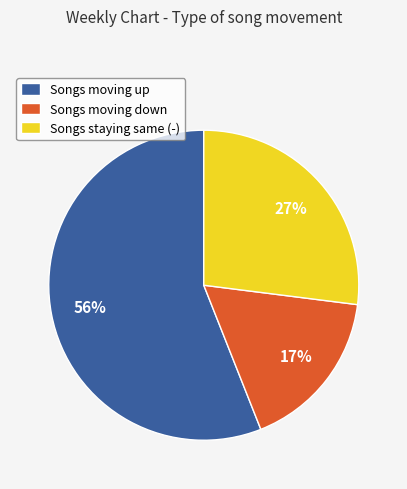

To the nearest percent, what percentage of the pie is Songs moving up?

56%